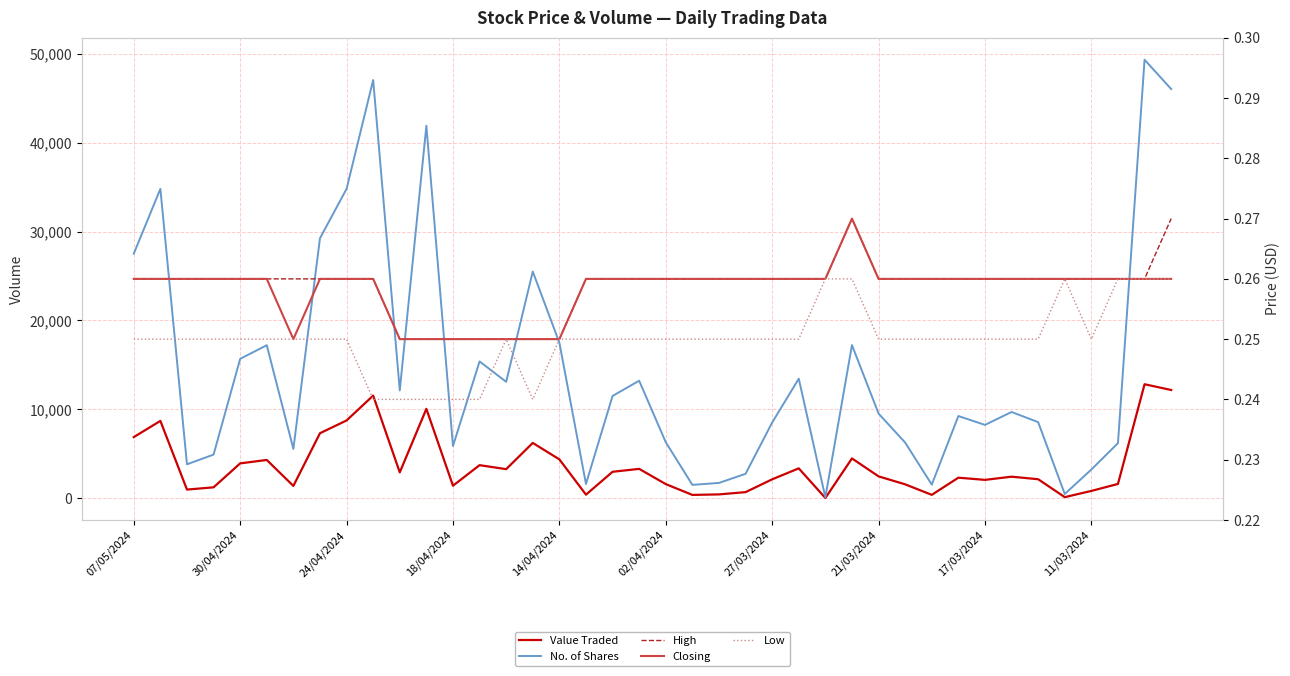

Which series has the largest range (max minus min)?

No. of Shares